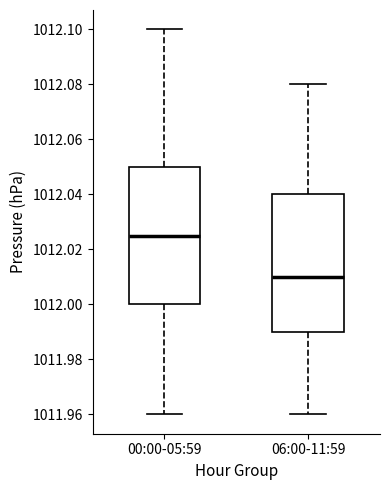

Where is the upper edge of the box for 06:00-11:59 on the y-axis? The values are not printed on the chart, so give them approximately, as read against the axis.

1012.040